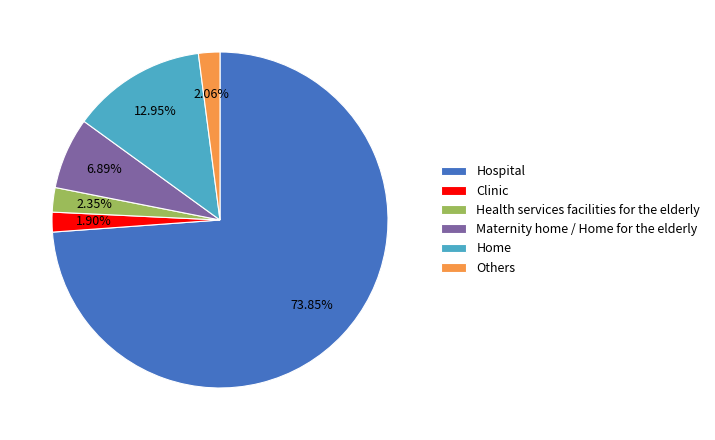

How many slices are in this pie chart?

6